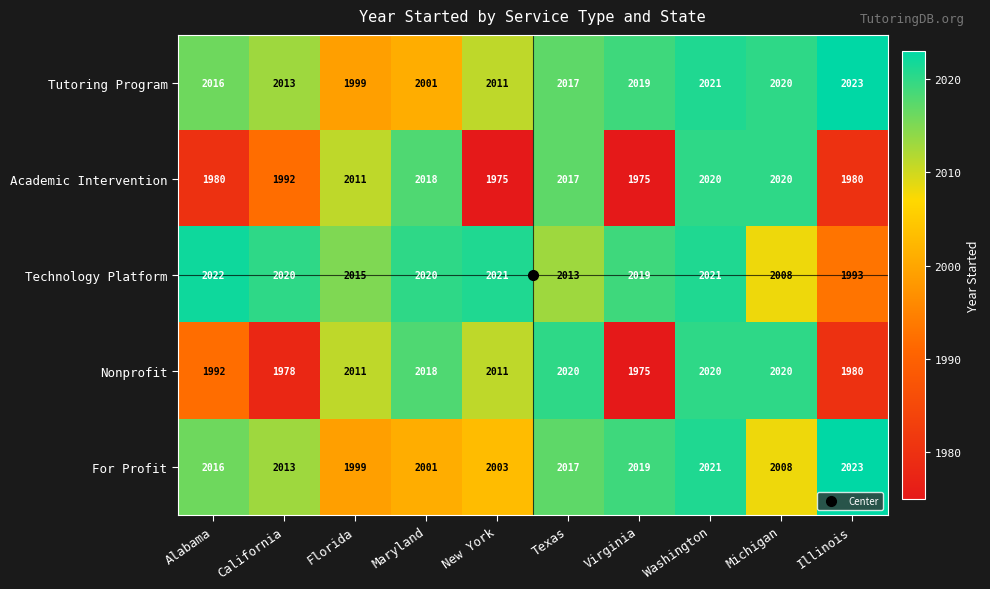

What is the difference between the second highest and second lowest values in the Tutoring Program series?

20